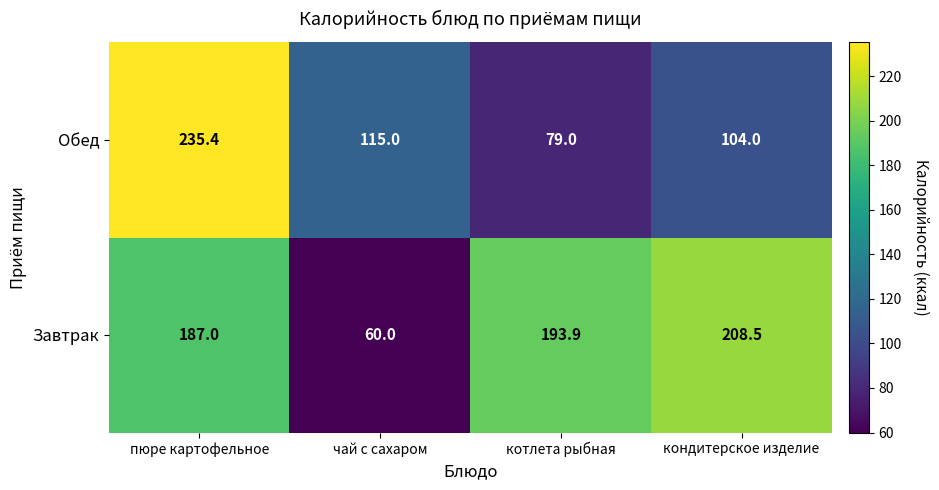

The value of Обед at котлета рыбная is 79.0. True or false?

True